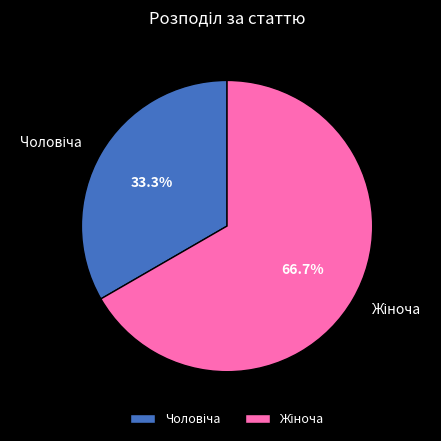

Is there a majority slice in this chart?

Yes